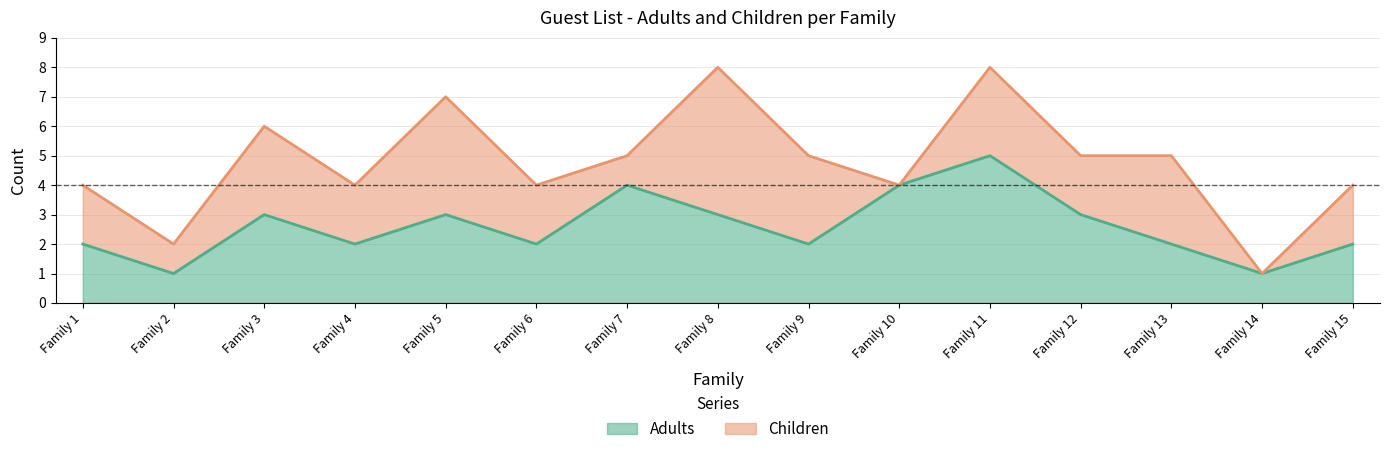

How many data points does each series have?

15